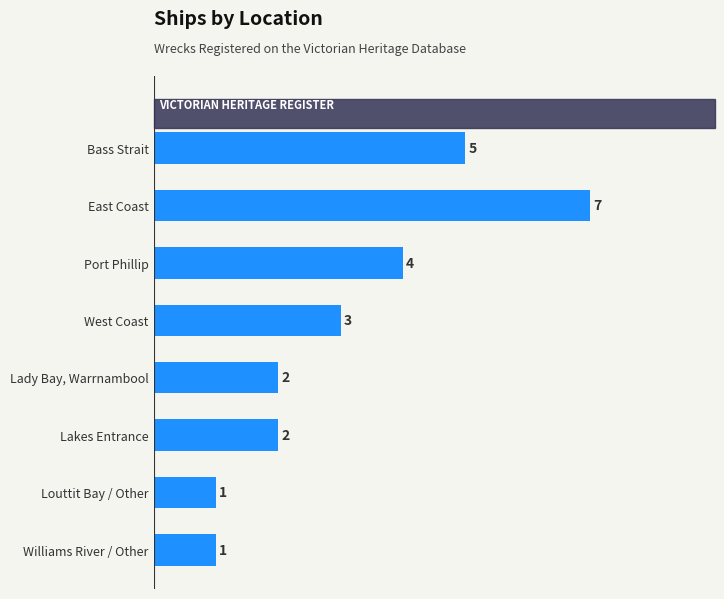

Reading bottom to top, what are all the values shown in this chart?

1	1	2	2	3	4	7	5